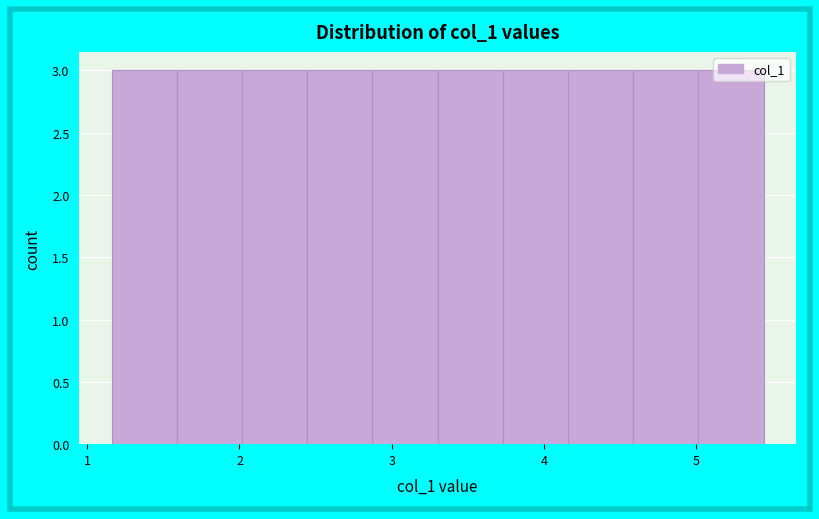

Reading left to right, list every bar in this chart as the range it spans on the x-axis followed by its height. Neither the bar edges nor the heights are printed on the chart, so give them approximately, as read against the axes.

1.2 to 1.6: 3
1.6 to 2.0: 3
2.0 to 2.4: 3
2.4 to 2.9: 3
2.9 to 3.3: 3
3.3 to 3.7: 3
3.7 to 4.2: 3
4.2 to 4.6: 3
4.6 to 5.0: 3
5.0 to 5.4: 3